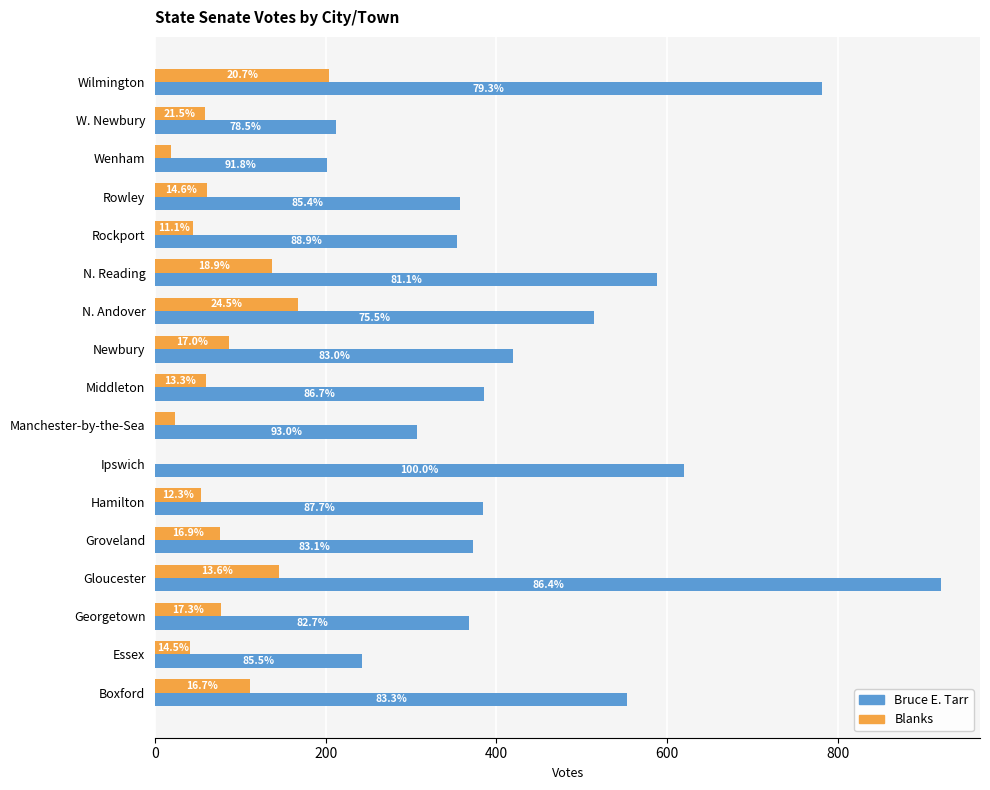

What are all the series names shown in the legend?

Bruce E. Tarr, Blanks